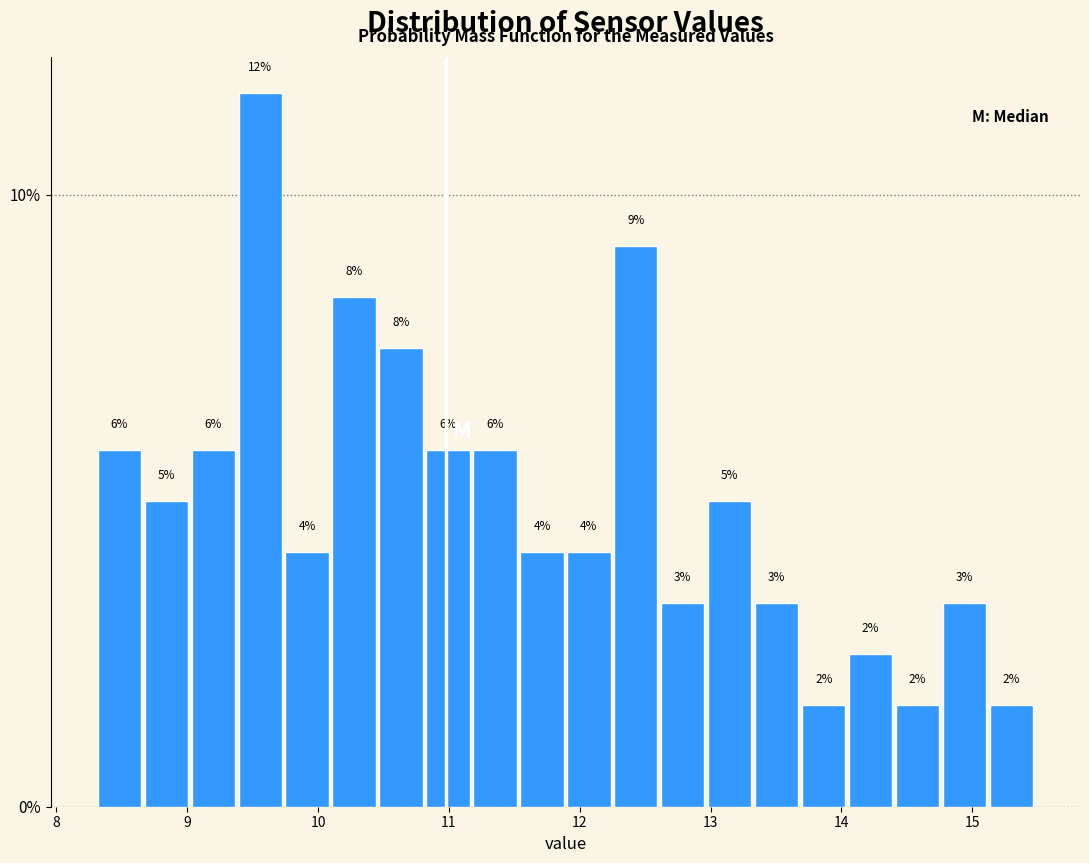

Around what value on the x-axis is the tallest bar? Give the approximate position of its centre, as read against the axis.

9.6